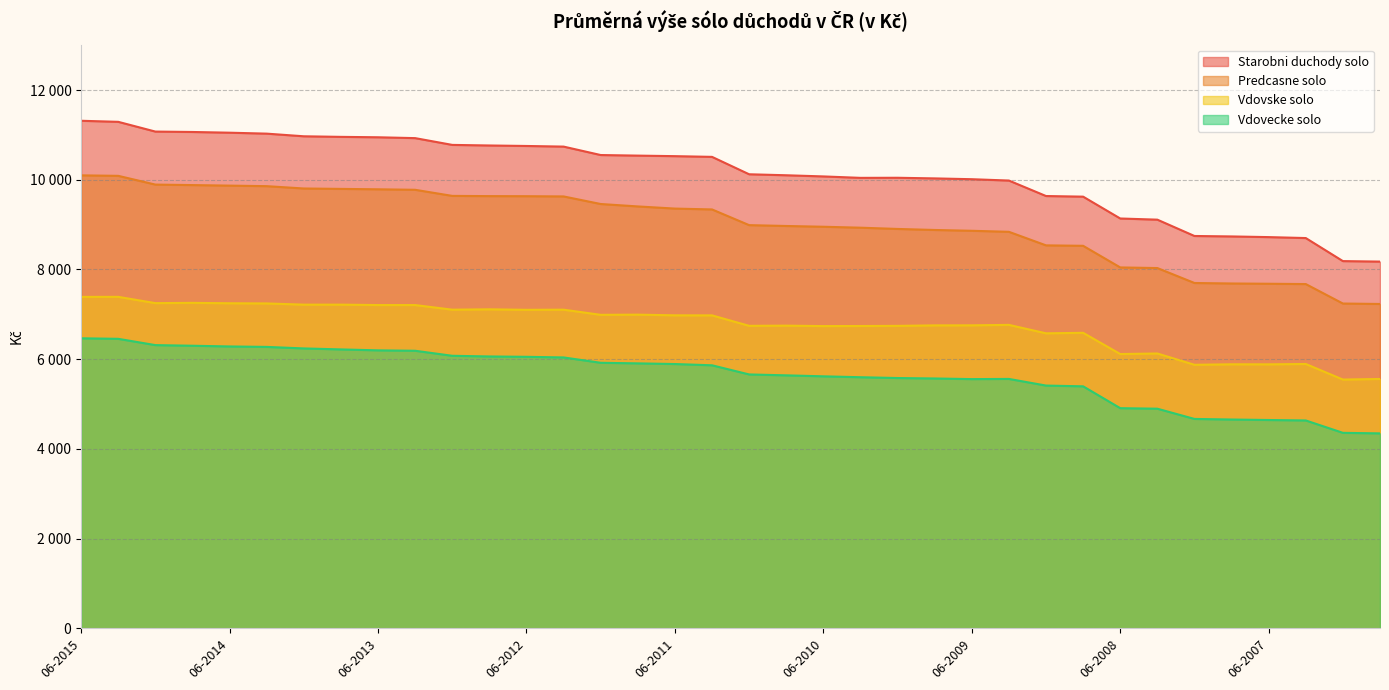

What is the label of the 1st point from the right?

09-2006